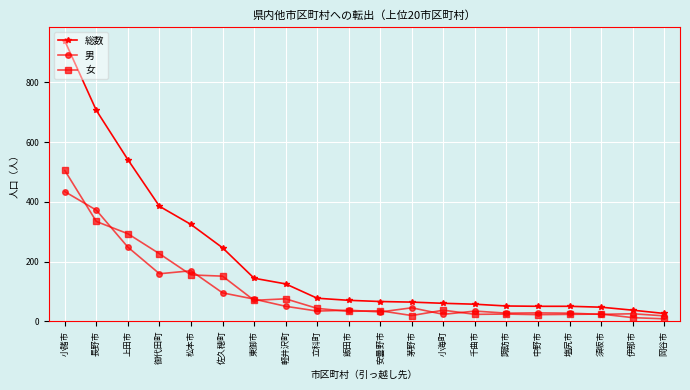

At 松本市, list the series in order from largest to smallest.

総数, 男, 女